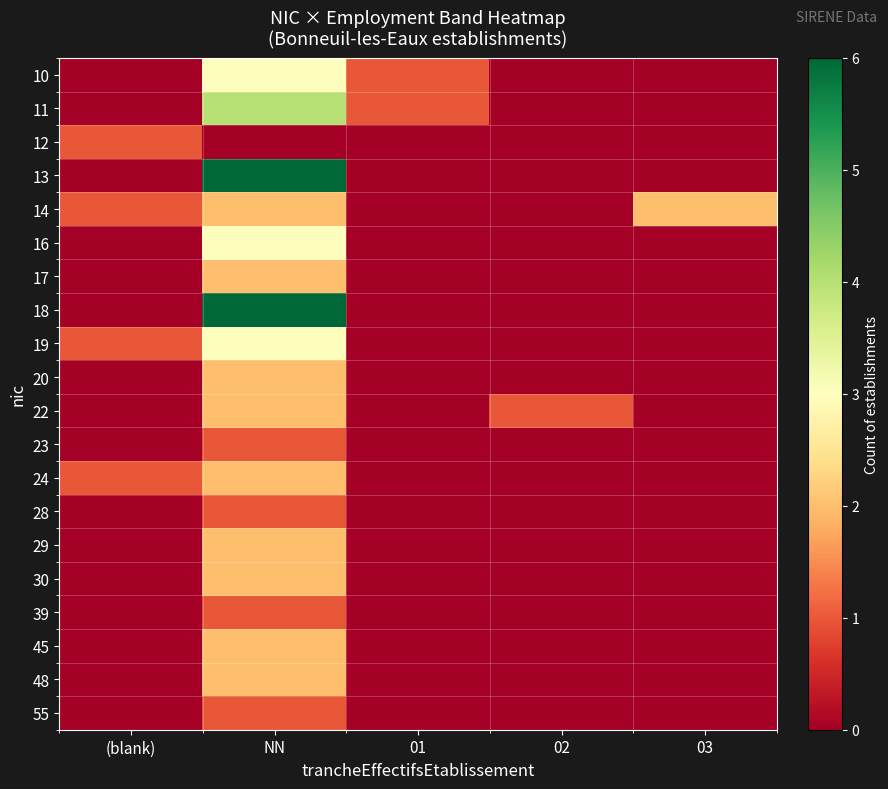

List the series in order of their peak value, lowest first.

12, 23, 28, 39, 55, 14, 17, 20, 22, 24, 29, 30, 45, 48, 10, 16, 19, 11, 13, 18